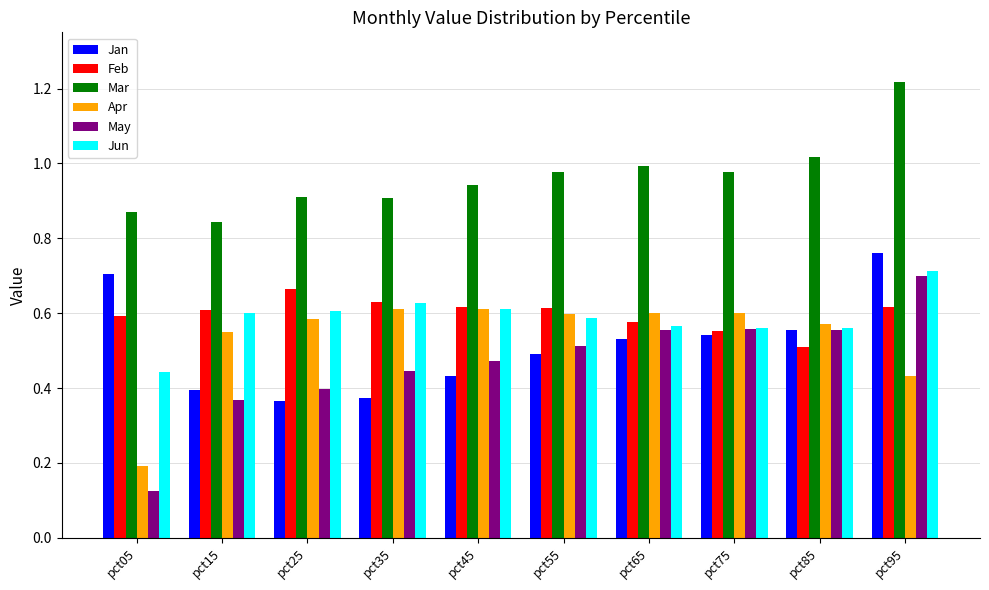

At how many categories does at least one series exceed 0?

10